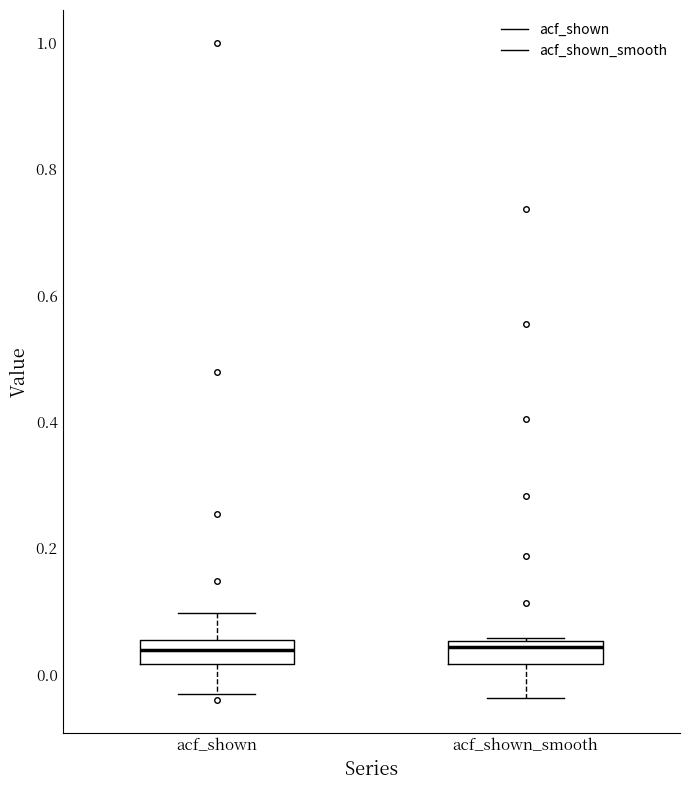

Where is the upper edge of the box for acf_shown_smooth on the y-axis? The values are not printed on the chart, so give them approximately, as read against the axis.

0.06